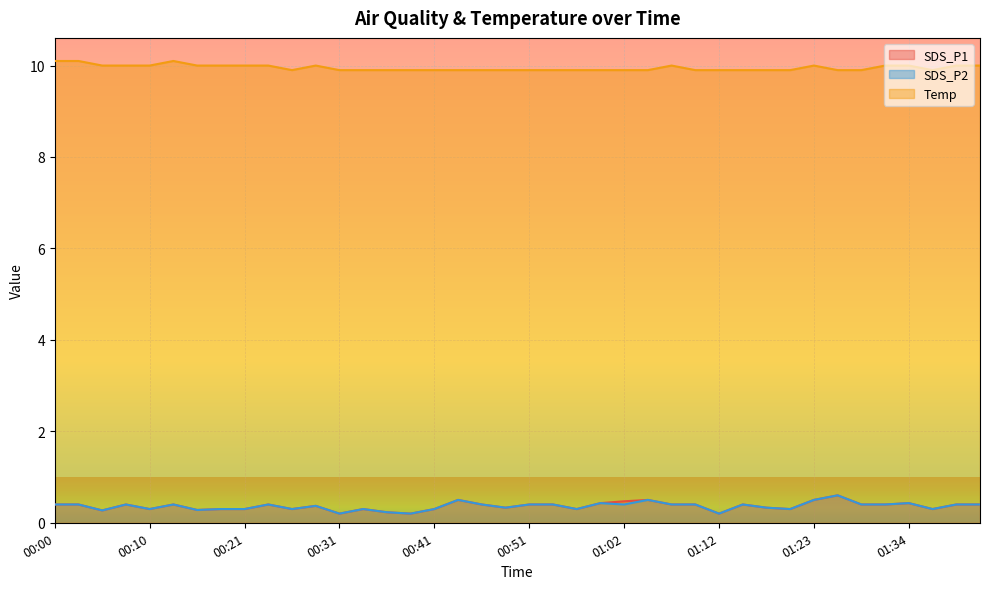

True or false: SDS_P1 and SDS_P2 intersect in this chart.

False